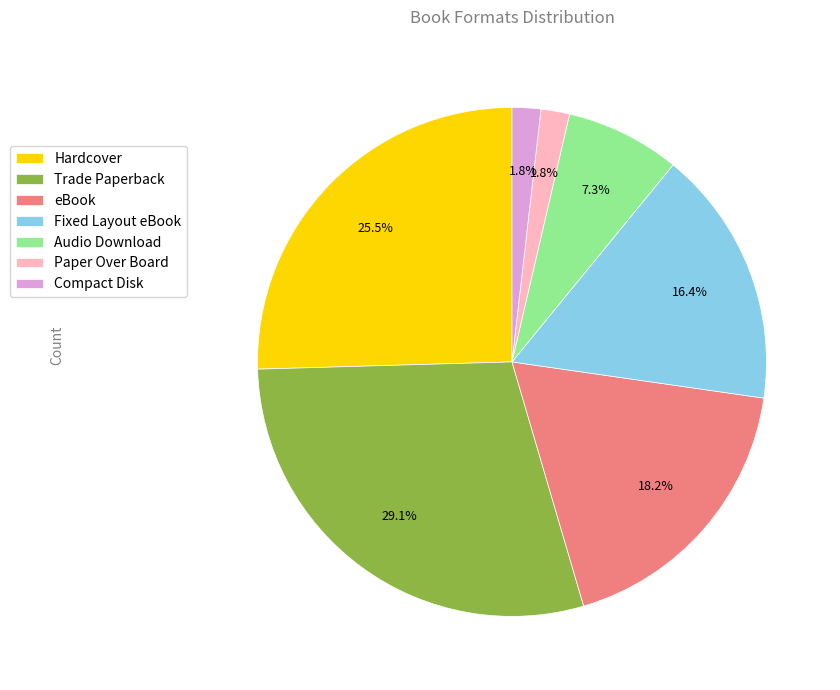

To the nearest percent, what percentage of the pie is Audio Download?

7%